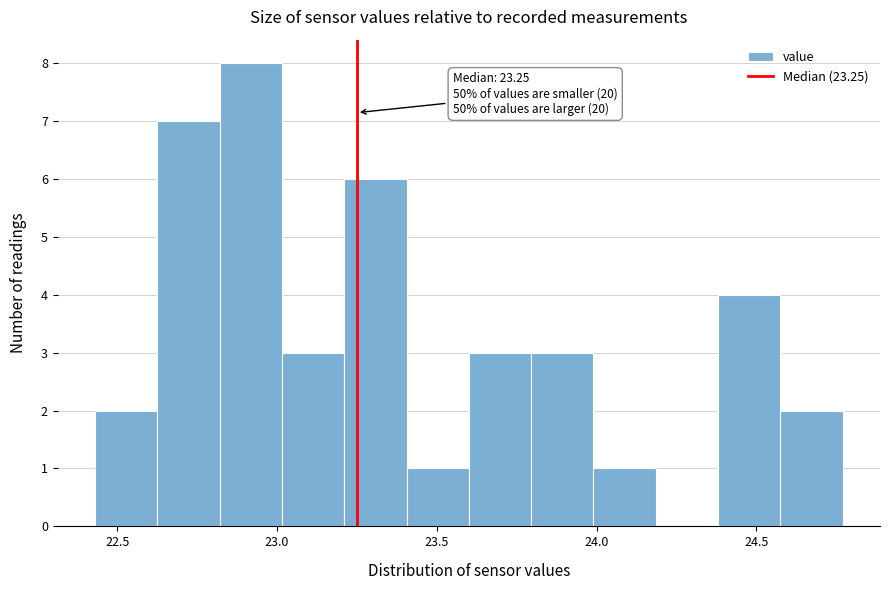

Around what value on the x-axis is the tallest bar? Give the approximate position of its centre, as read against the axis.

22.90